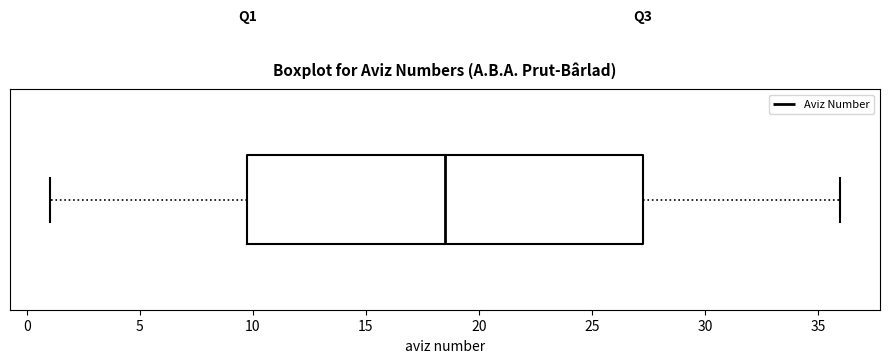

Read this box plot against the x-axis: the position of the median line, the range covered by the box, and the ends of both whiskers. The values are not printed on the chart, so give them approximately, as read against the axis.

median 18.5, box 10.0 to 27.5, whiskers 1.0 to 36.0